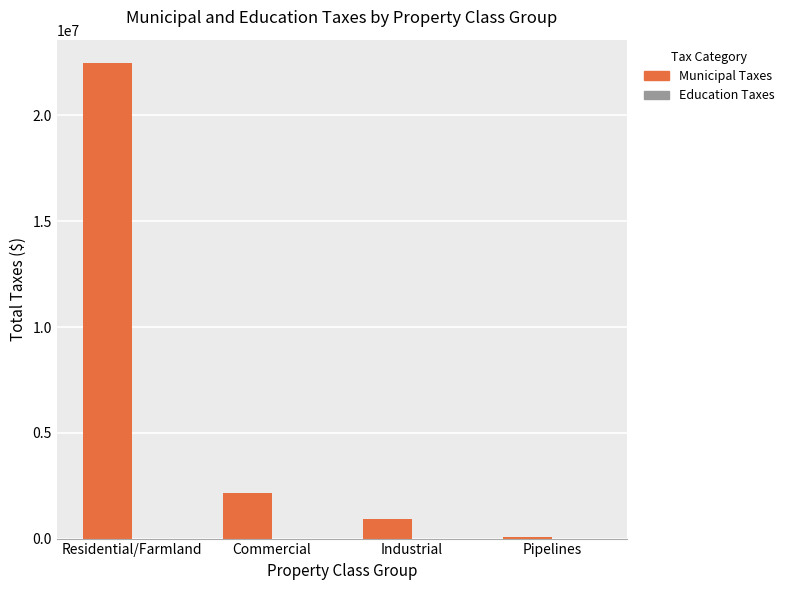

List the labels in order of value, largest first.

Residential/Farmland, Commercial, Industrial, Pipelines